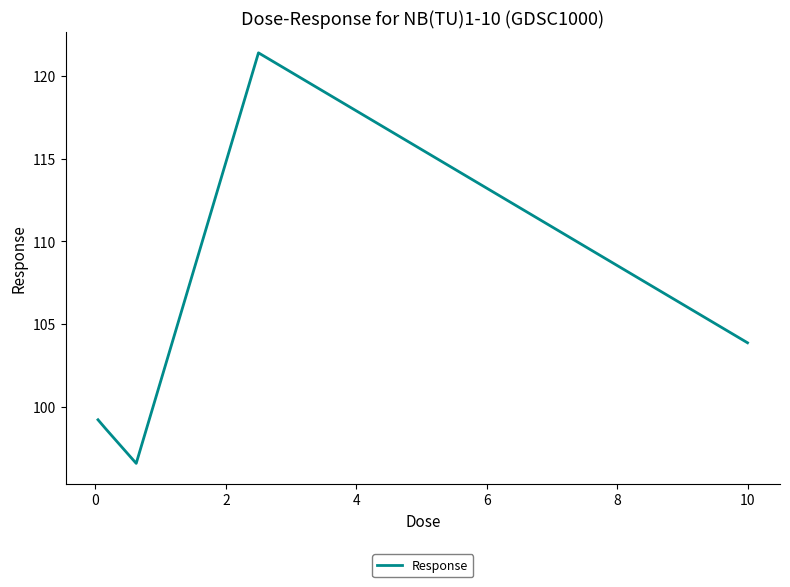

How many lines are shown in the chart?

1